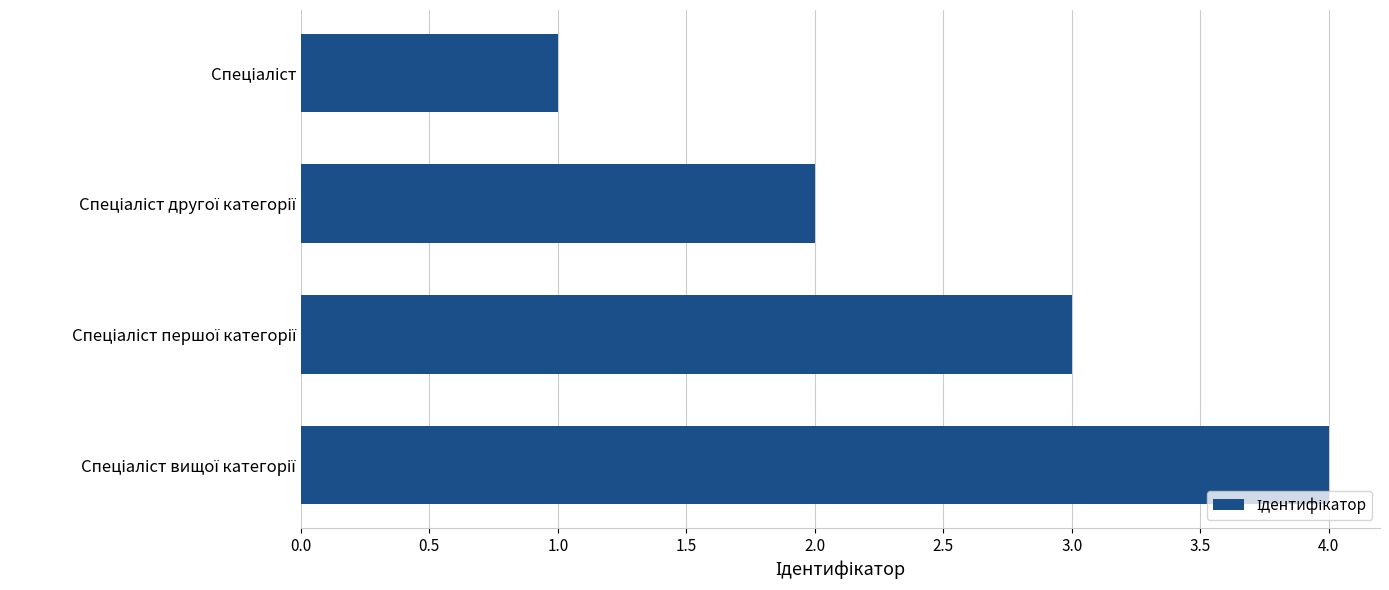

What is the sum of all values?

10